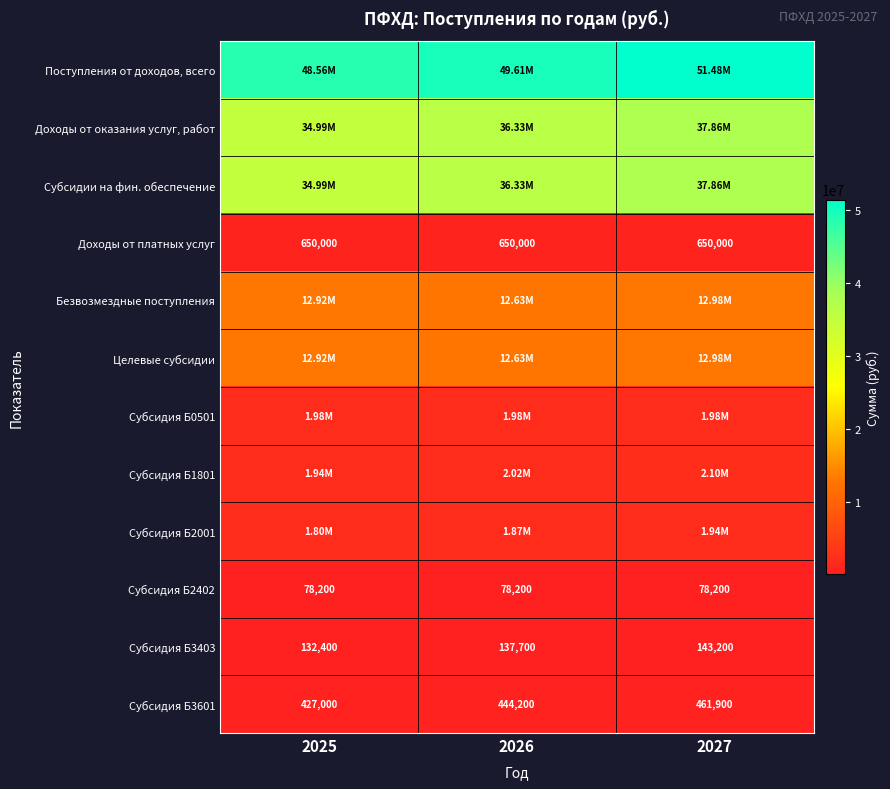

How many distinct data groups are displayed?

12